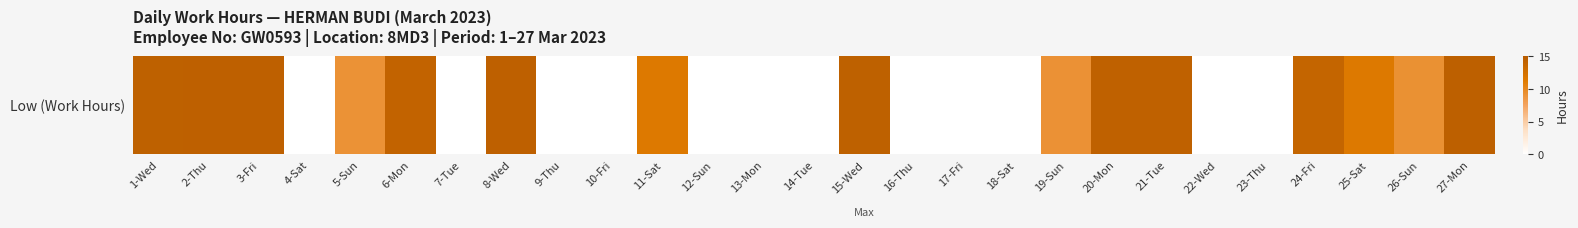

Reading left to right, extract all data points from this chart.

1-Wed=14.3	2-Thu=14.4	3-Fri=14.4	4-Sat=0.0	5-Sun=9.1	6-Mon=14.1	7-Tue=0.0	8-Wed=14.4	9-Thu=0.0	10-Fri=0.0	11-Sat=11.5	12-Sun=0.0	13-Mon=0.0	14-Tue=0.0	15-Wed=14.3	16-Thu=0.0	17-Fri=0.0	18-Sat=0.0	19-Sun=9.2	20-Mon=14.3	21-Tue=14.2	22-Wed=0.0	23-Thu=0.0	24-Fri=13.8	25-Sat=11.5	26-Sun=9.2	27-Mon=14.4